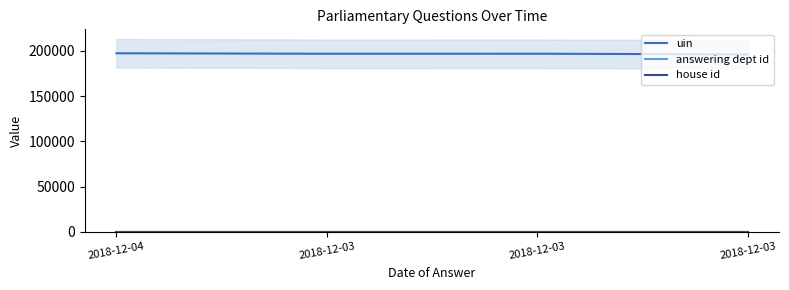

Which series changed the most between 2018-12-03 and 2018-12-03?

uin